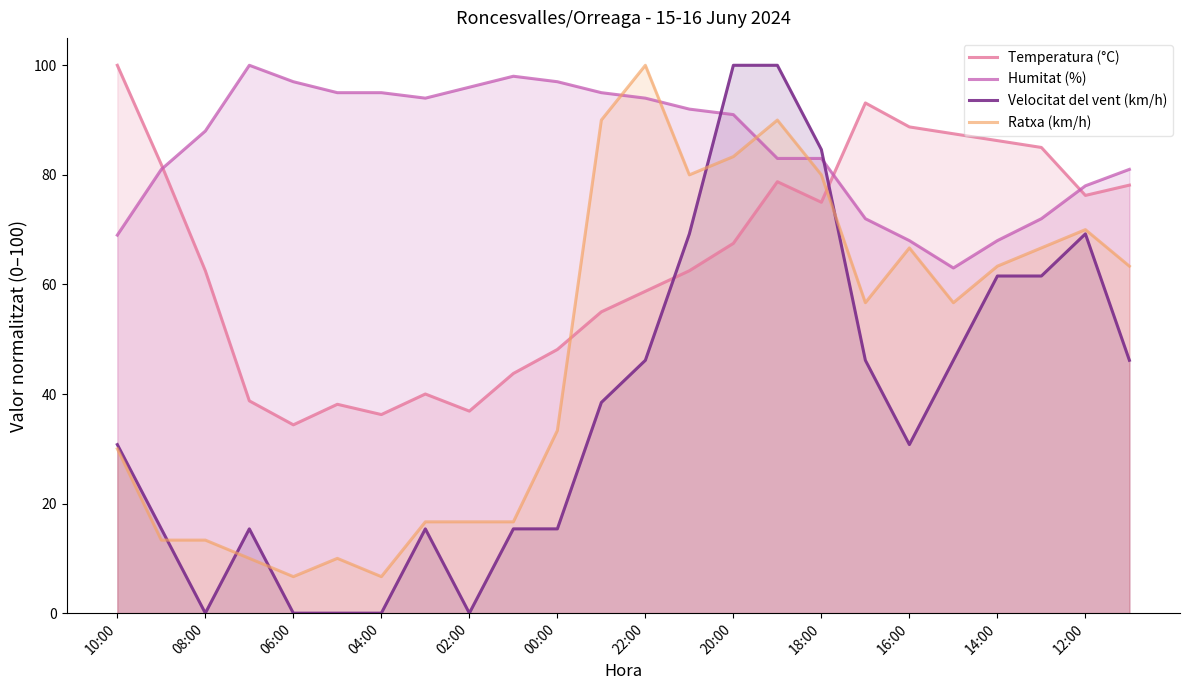

What is the total value across all series at 04:00?

137.9